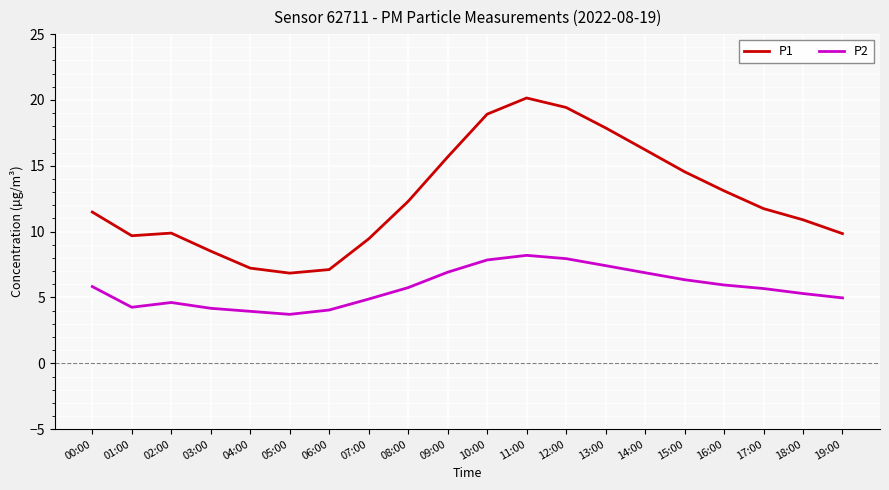

What is the sum of all P2 values?

114.7